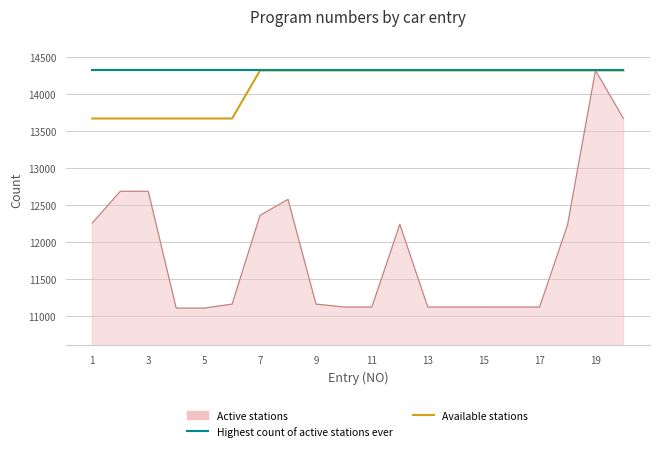

What is the maximum value shown in the chart?

14316